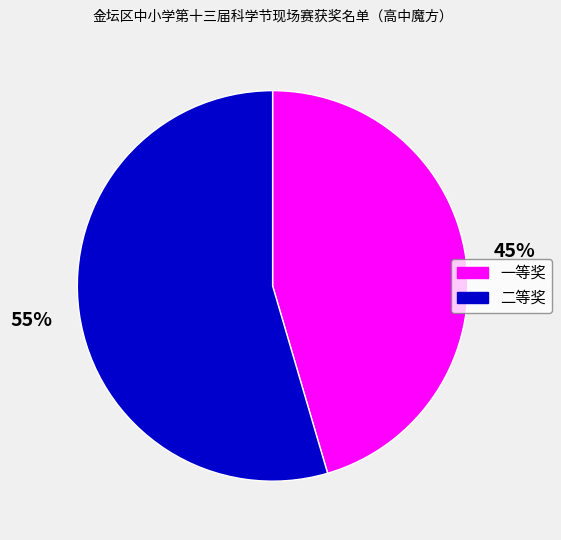

Combined, do 二等奖 and 一等奖 account for over 50%?

Yes